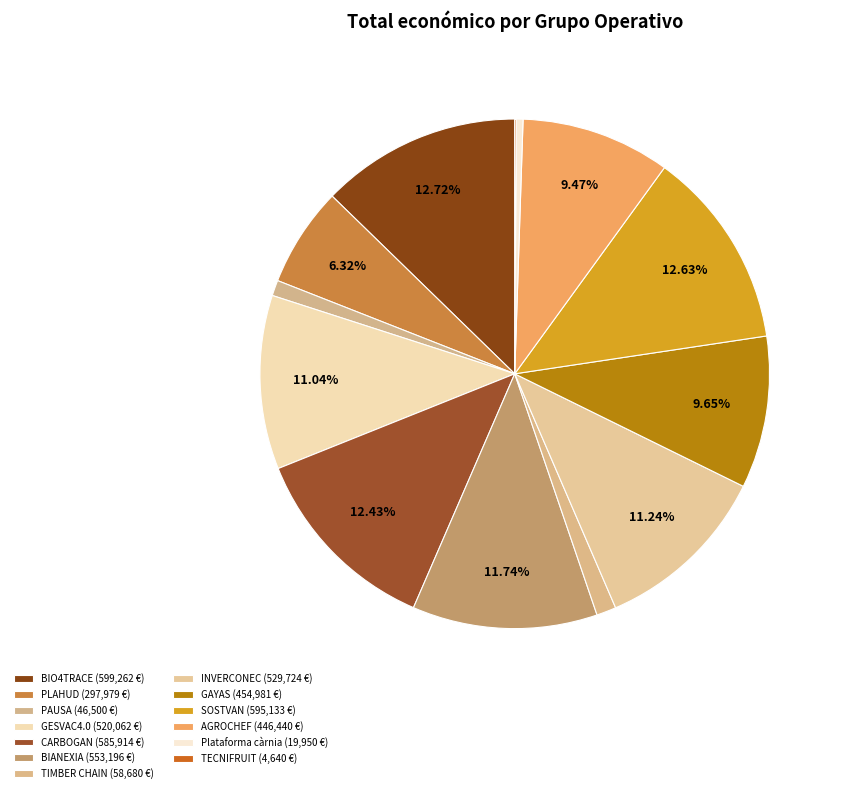

True or false: PAUSA accounts for 1% of the total.

True